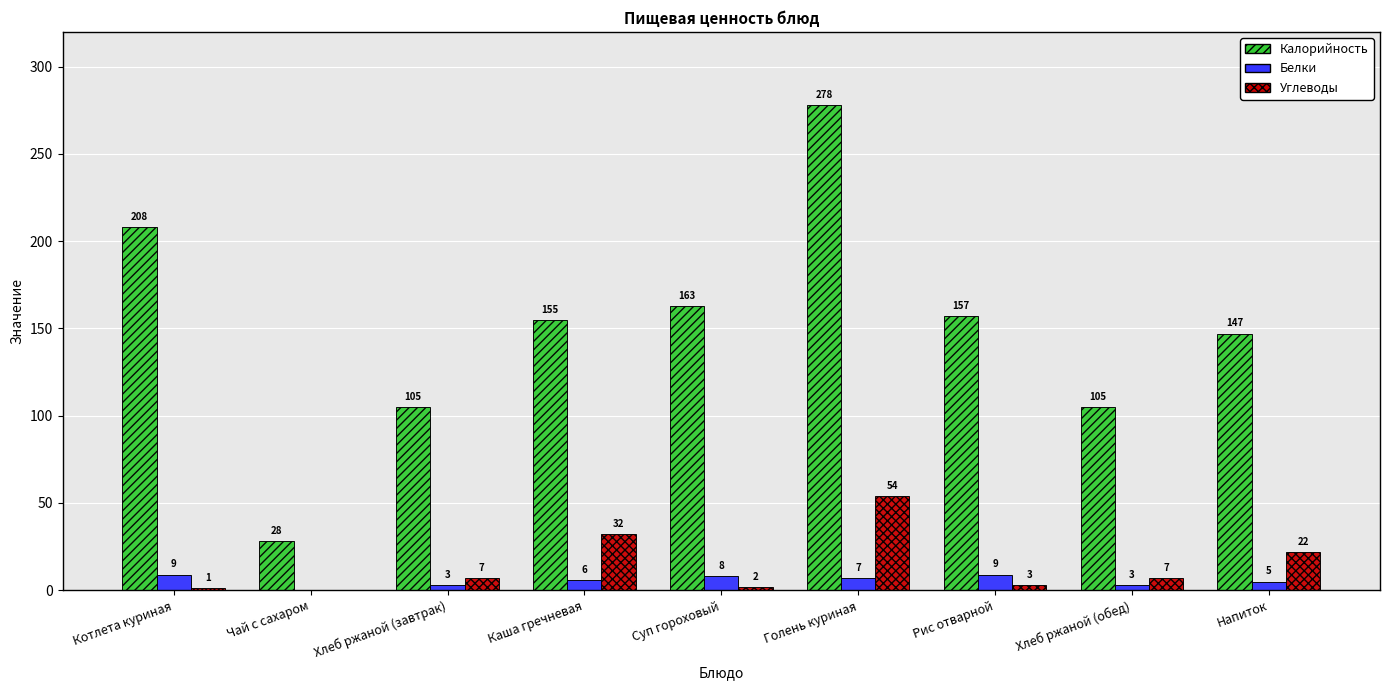

The value of Углеводы at Чай с сахаром is 0. True or false?

True